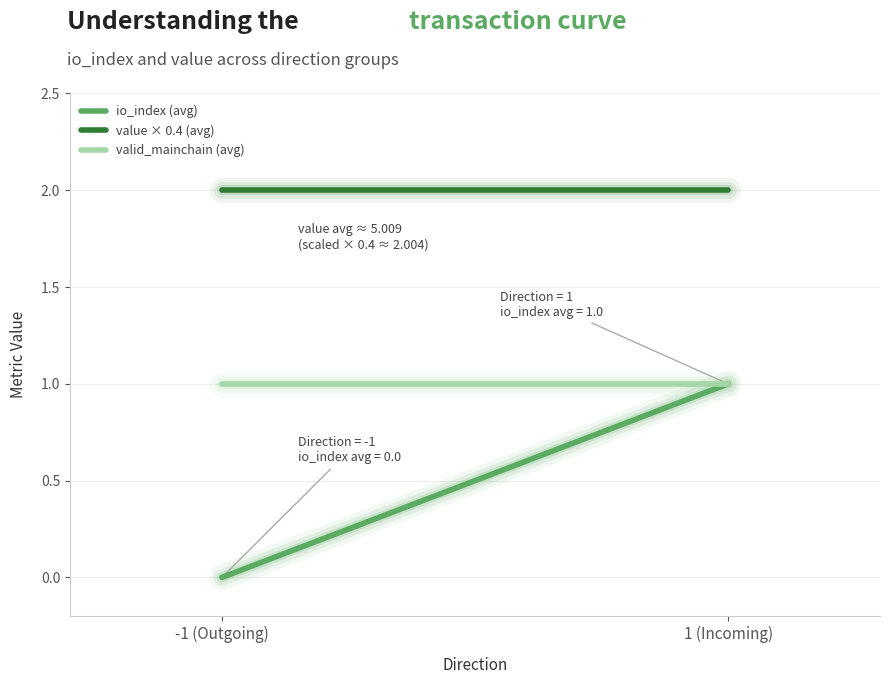

Rank the series by their average value, from highest to lowest.

value × 0.4 (avg), valid_mainchain (avg), io_index (avg)